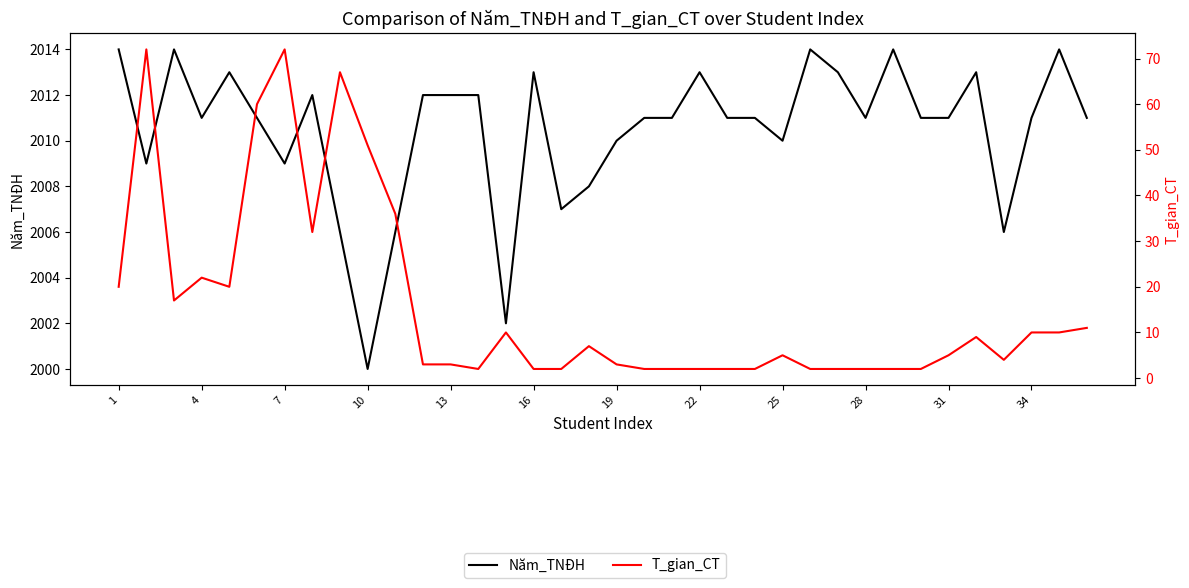

True or false: Năm_TNĐH and T_gian_CT intersect in this chart.

False